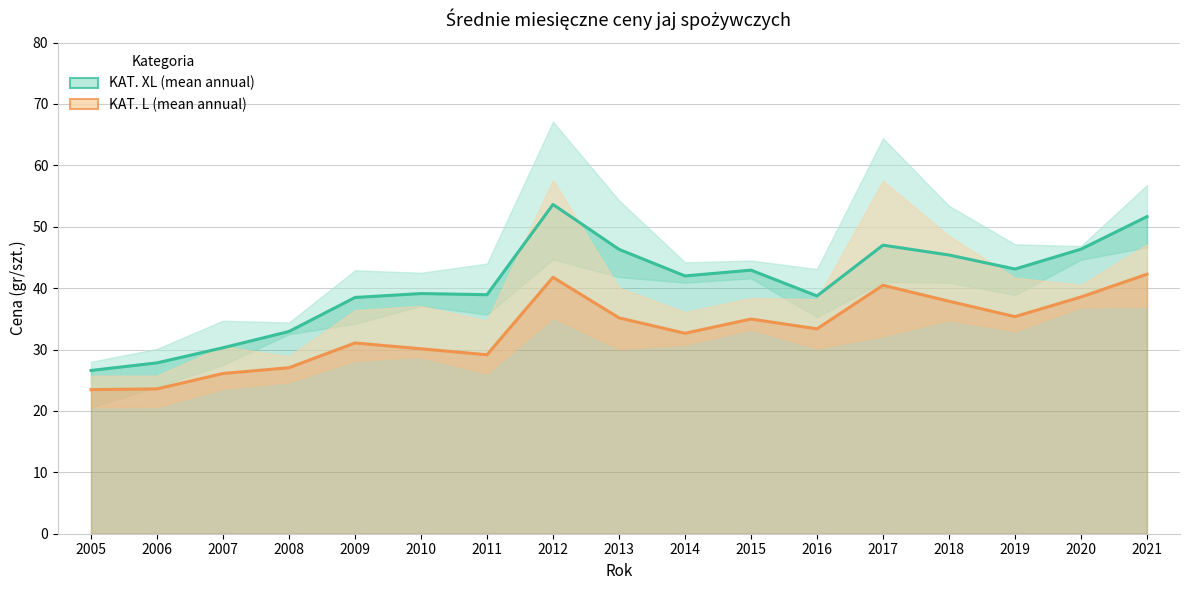

What is the minimum value shown in the chart?

23.5